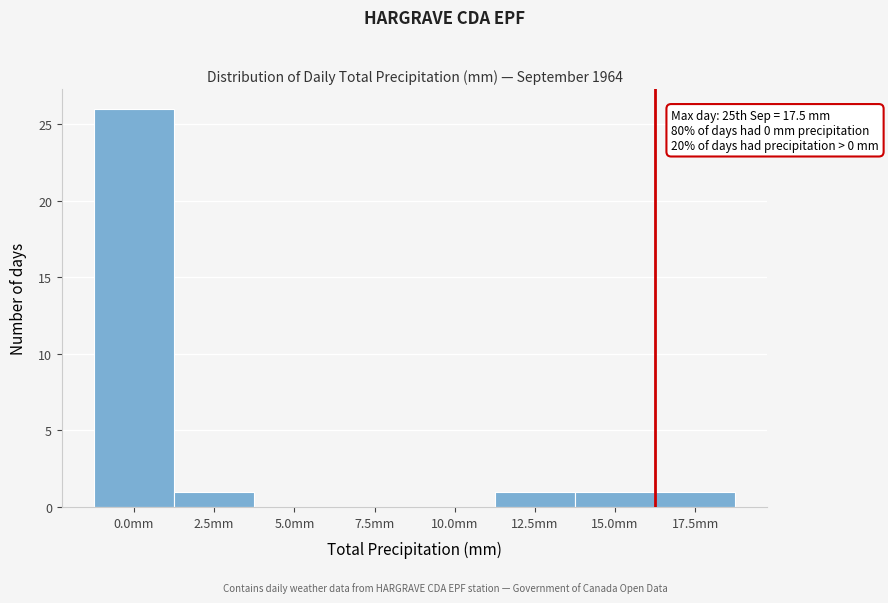

Reading left to right, transcribe all the data shown in this chart.

0.0mm=26	2.5mm=1	5.0mm=0	7.5mm=0	10.0mm=0	12.5mm=1	15.0mm=1	17.5mm=1